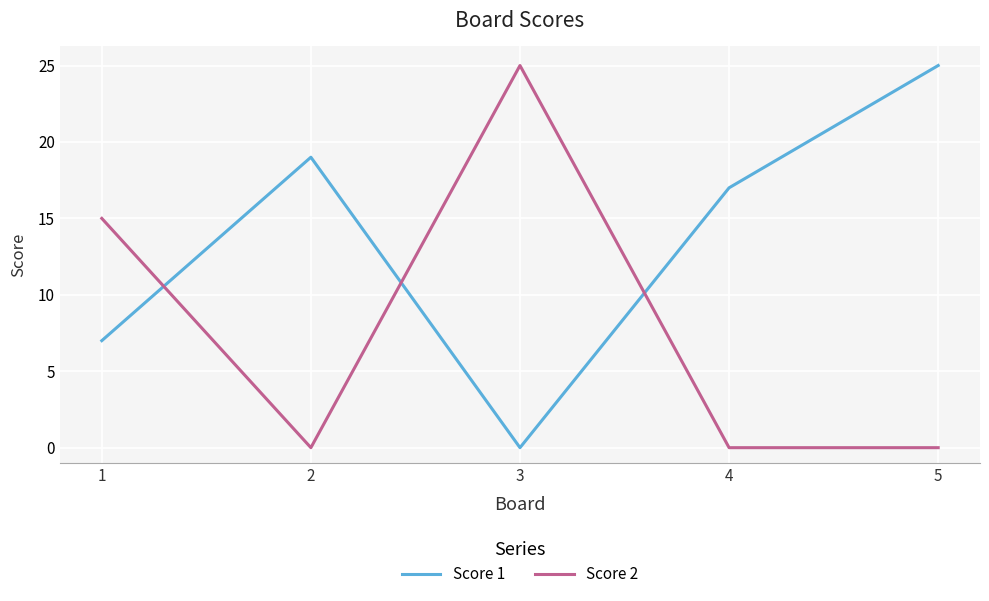

At 4, list the series in order from smallest to largest.

Score 2, Score 1